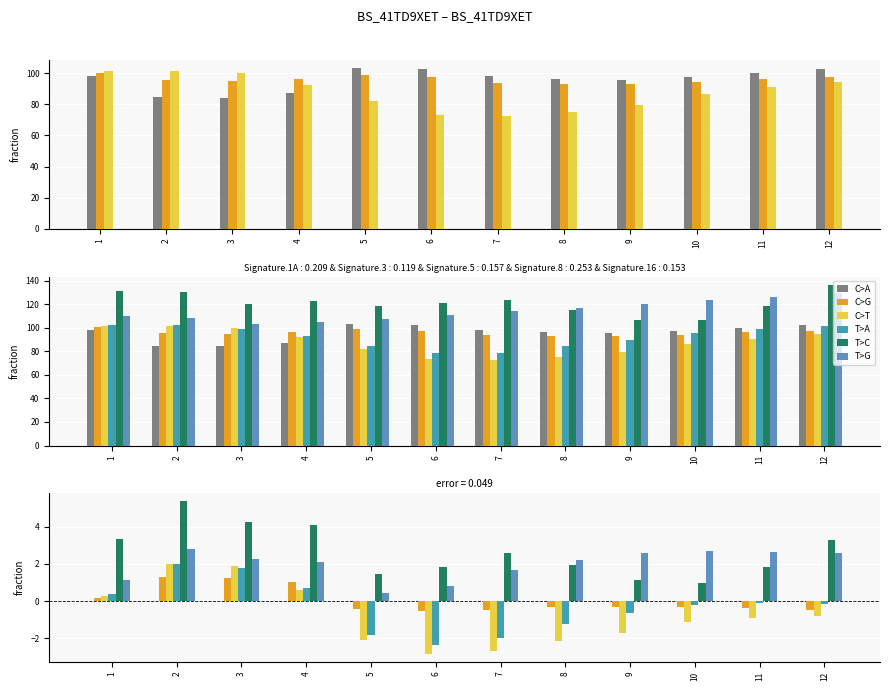

Reading right to left, extract all data points from this chart.

col_26: 102.7	99.9	97.2	95.8	96.0	98.3	102.7	103.2	87.1	84.1	84.8	98.4
col_54: 97.6	96.0	94.2	93.0	93.0	93.8	97.5	99.0	96.0	94.7	95.7	100.3
col_19: 94.3	90.8	86.4	79.5	75.3	72.2	73.4	81.9	92.5	99.9	101.6	101.2
col_5: 101.1	98.7	95.2	89.8	84.3	78.7	78.5	84.7	93.3	99.1	101.9	102.1
col_33: 136.6	118.1	106.9	106.6	114.7	123.6	121.3	118.3	122.5	119.8	130.5	131.2
col_11: 129.3	126.0	123.4	120.5	117.1	114.5	110.8	107.6	105.2	103.1	108.4	109.8